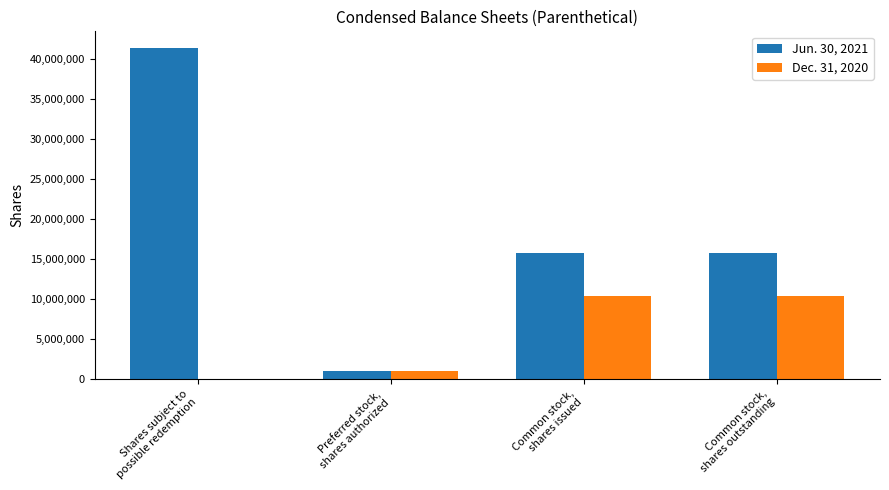

Between Preferred stock,
shares authorized and Common stock,
shares outstanding, which series saw the biggest shift?

Jun. 30, 2021